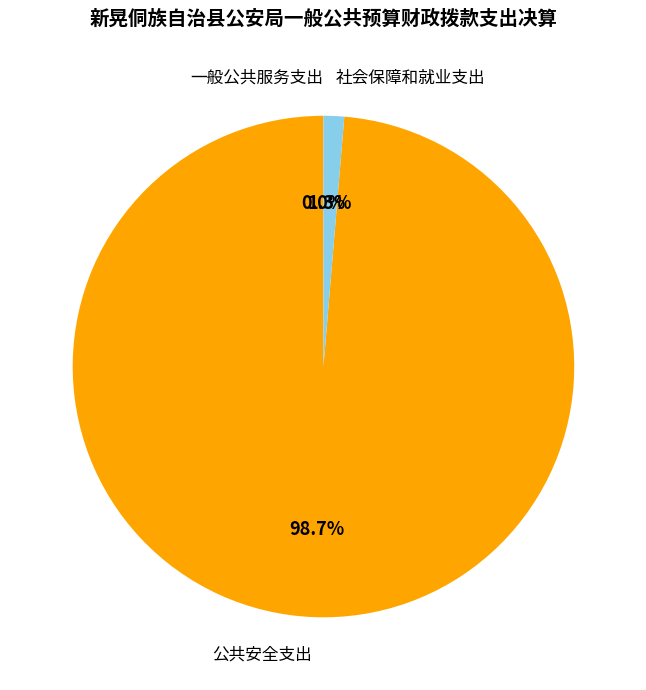

Is there any slice that represents more than half of the pie?

Yes